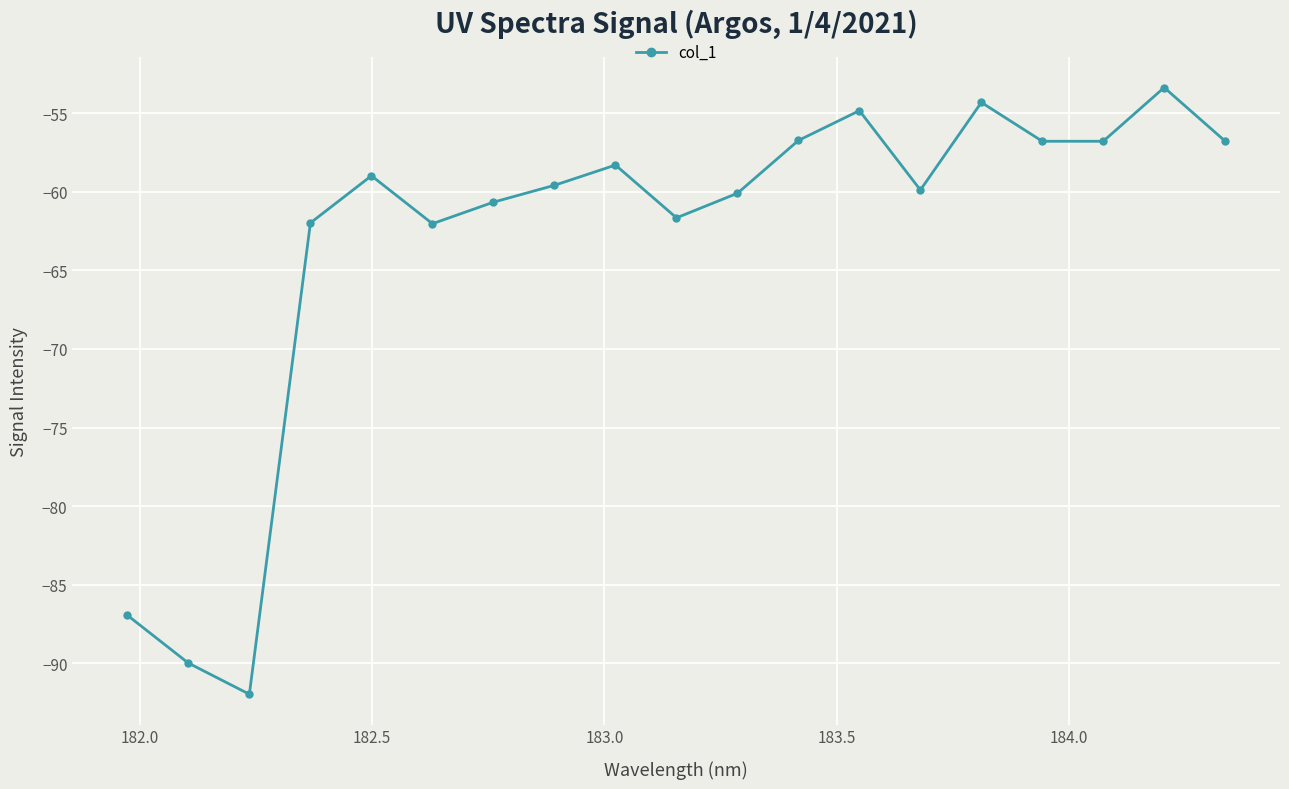

What is the maximum value shown in the chart?

-53.4